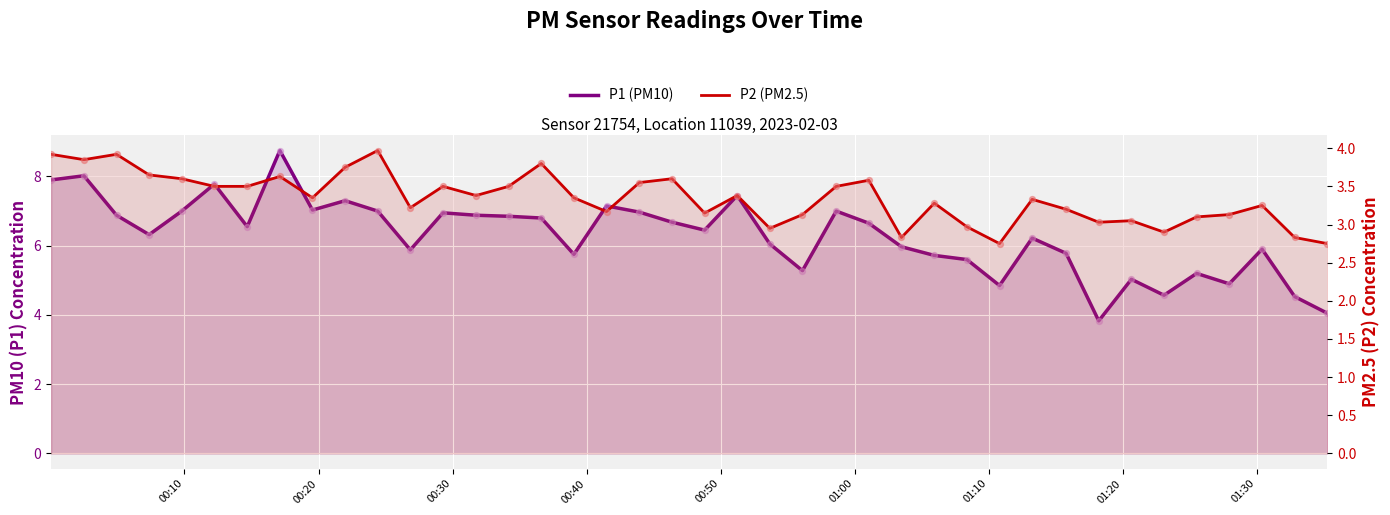

Which series has the largest total across all categories?

P1 (PM10)